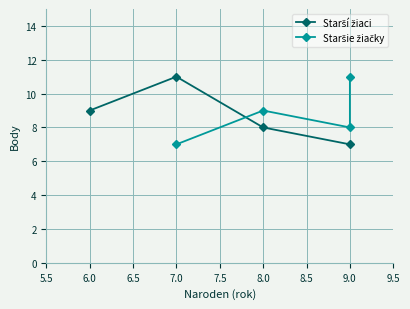

Does the chart display data point markers on the line(s)?

Yes